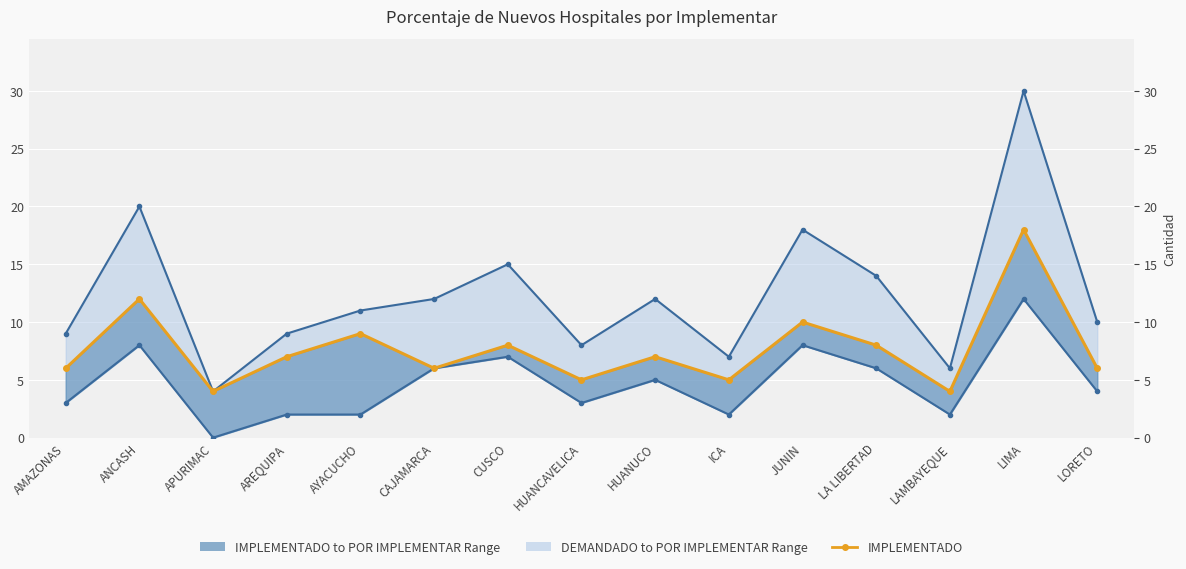

How many data points in DEMANDADO are less than 11?

7